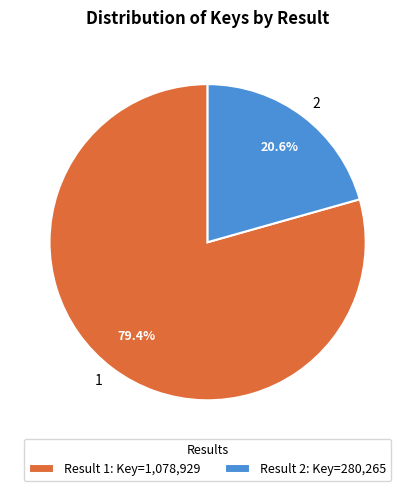

What is the smallest slice in the pie chart?

2